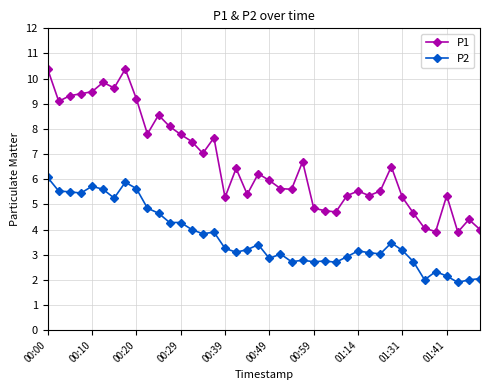

At how many categories does at least one series exceed 5?

31